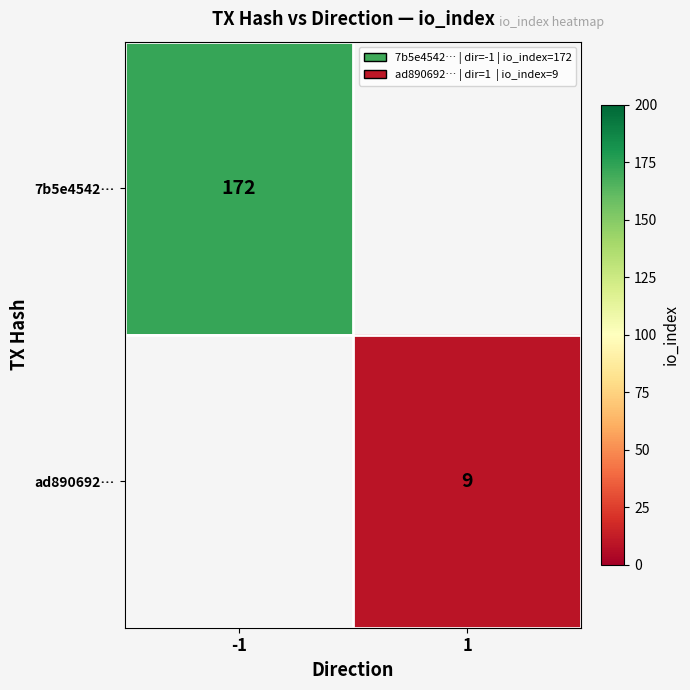

At how many categories does at least one series exceed 7?

2